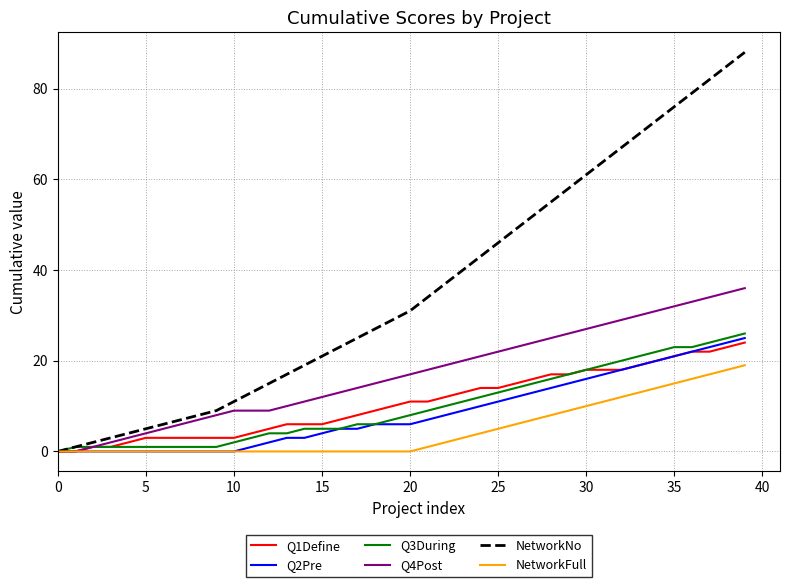

Which series has the largest range (max minus min)?

NetworkNo